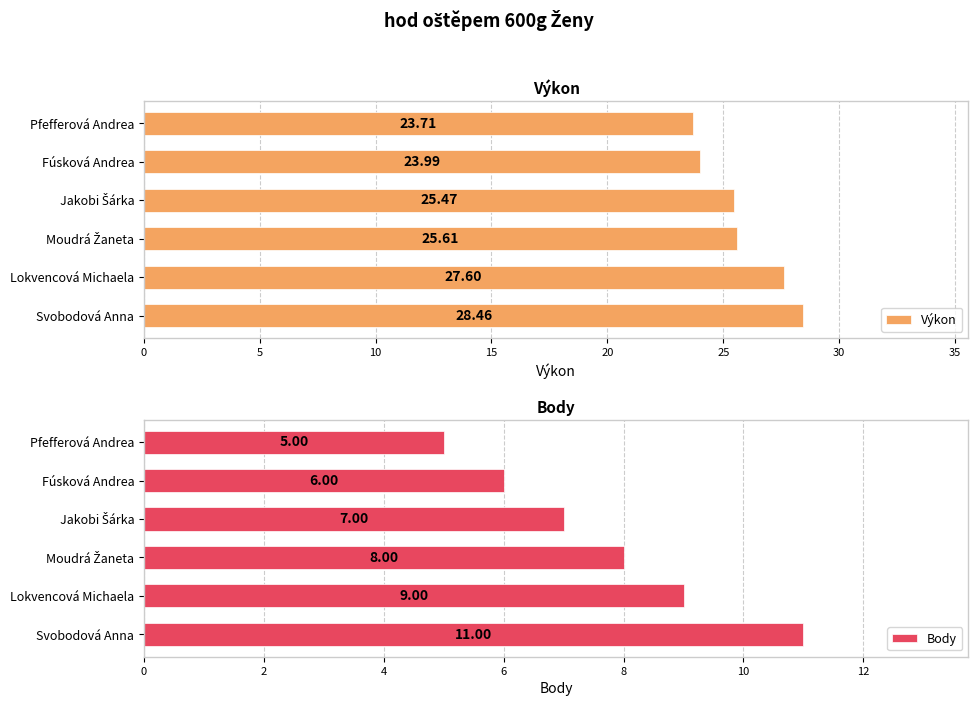

Which series has the largest total across all categories?

Výkon